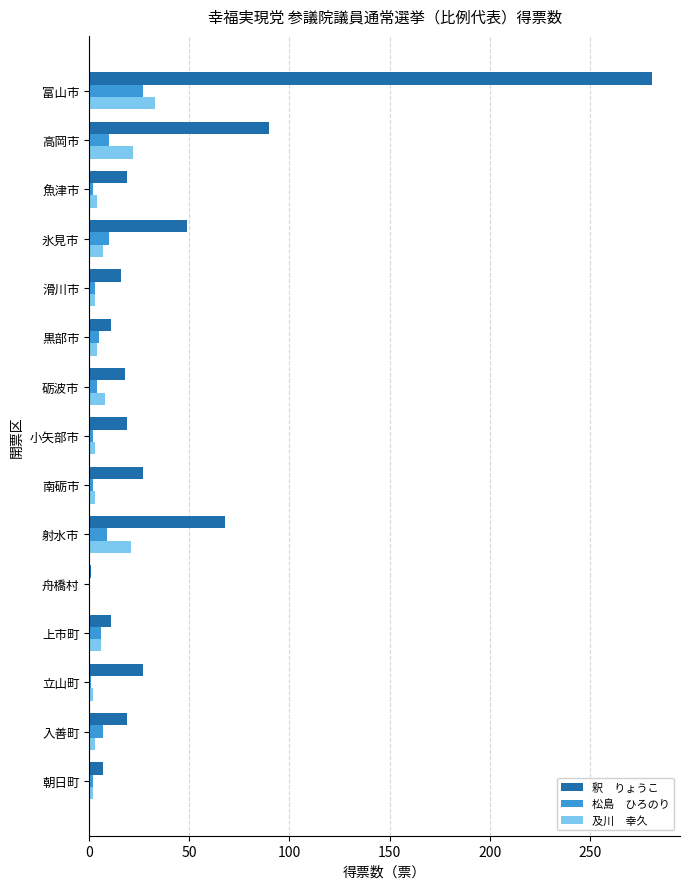

How many data points does each series have?

15